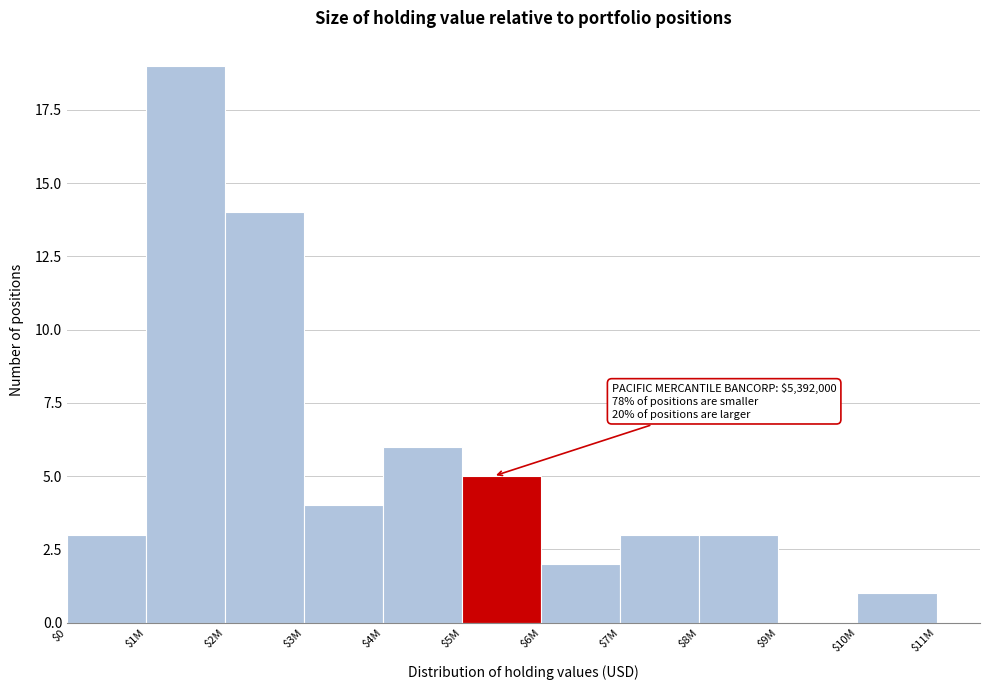

At which label is the value closest to 9?

$4M